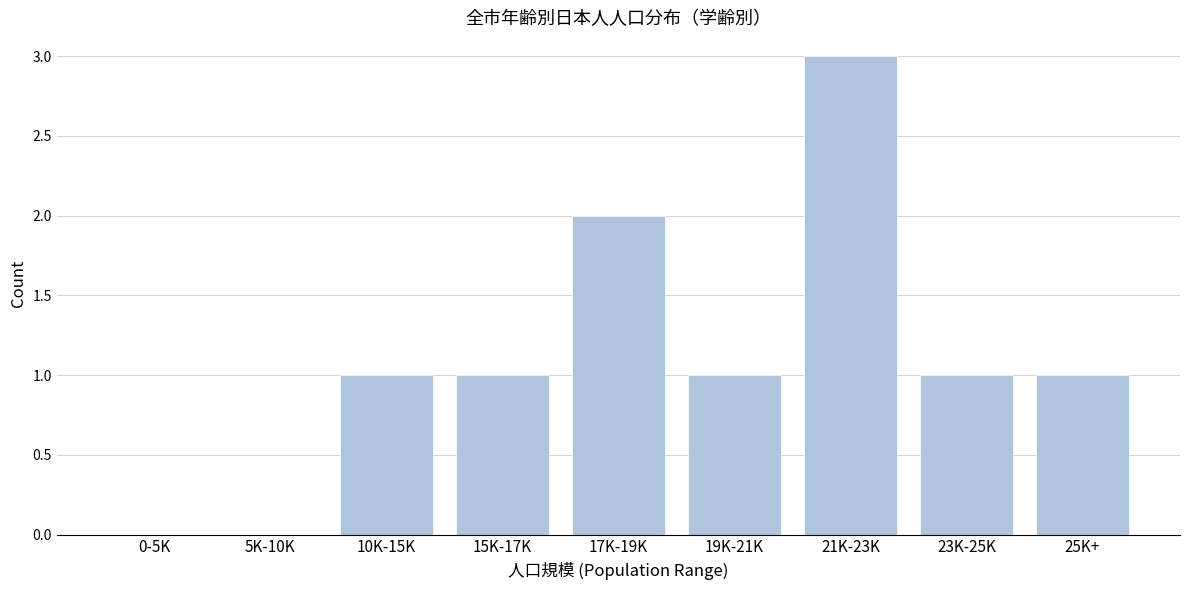

Reading right to left, what are all the values shown in this chart?

25K+=1	23K-25K=1	21K-23K=3	19K-21K=1	17K-19K=2	15K-17K=1	10K-15K=1	5K-10K=0	0-5K=0